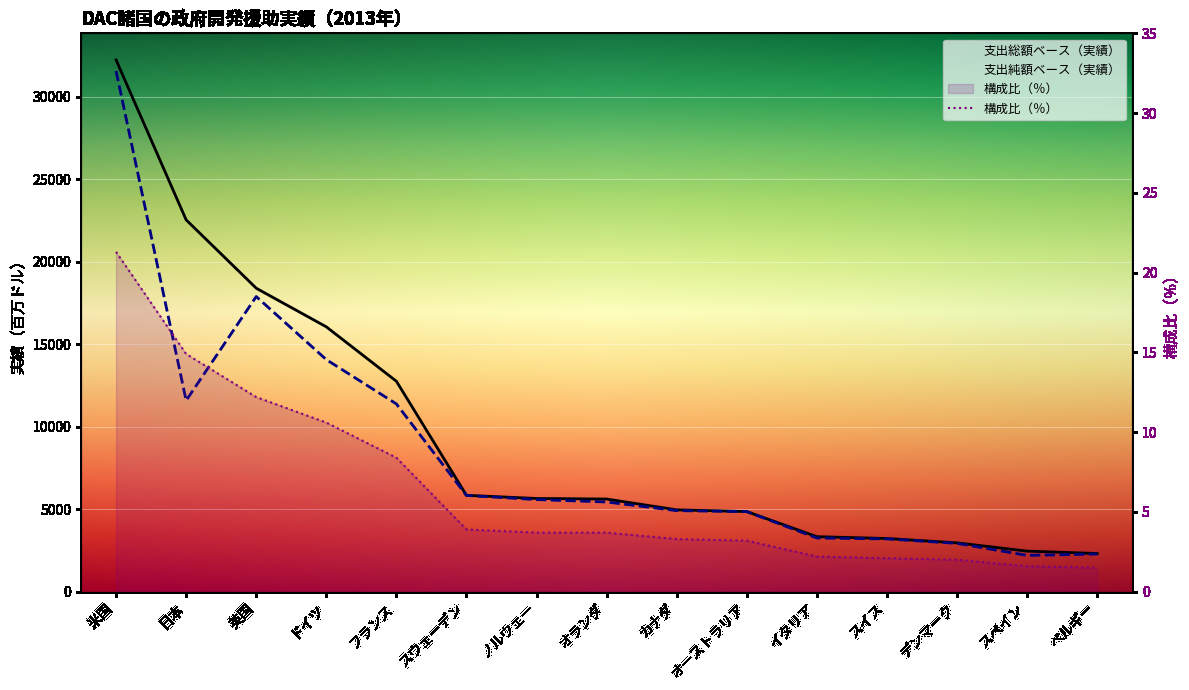

Where is 構成比（％） nearest to the value 11?

ドイツ